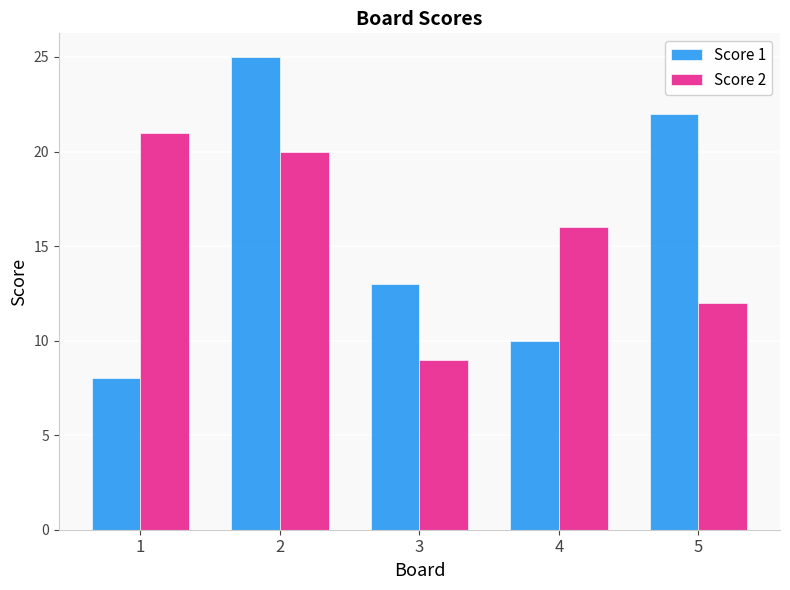

At which label does Score 2 reach its minimum?

3